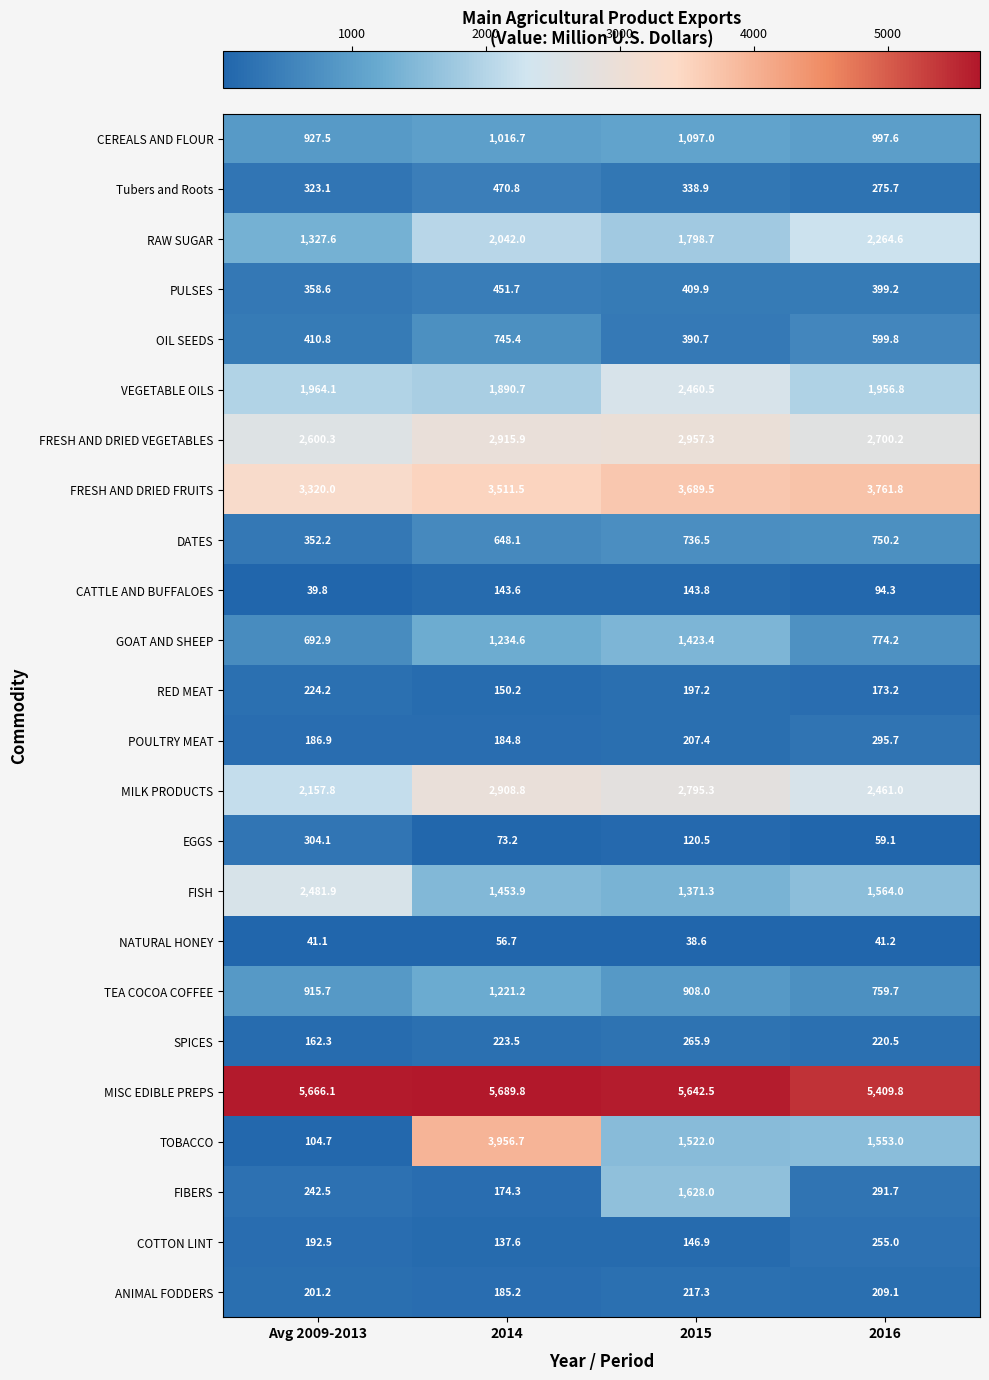

What is the spread (max minus min) of values at Avg 2009-2013?

5626.3